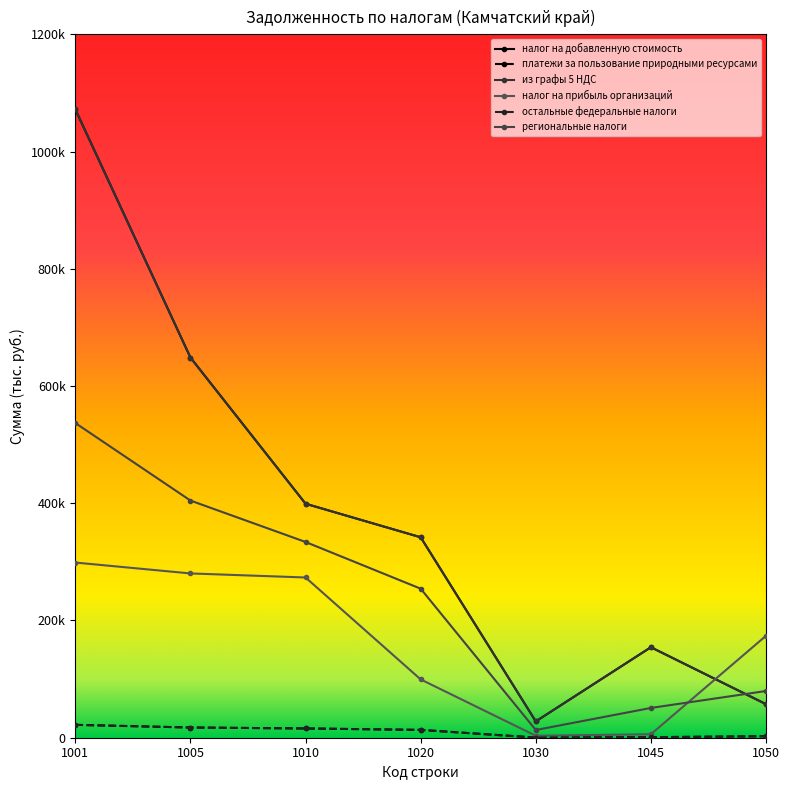

Count the number of categories in the chart.

7